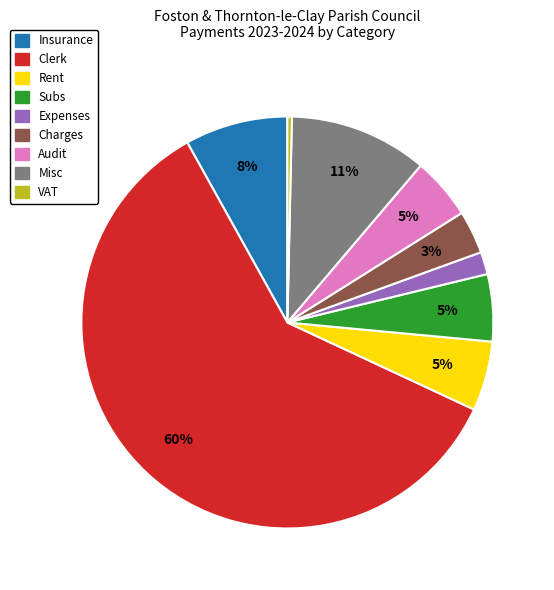

True or false: Subs accounts for 1% of the total.

False